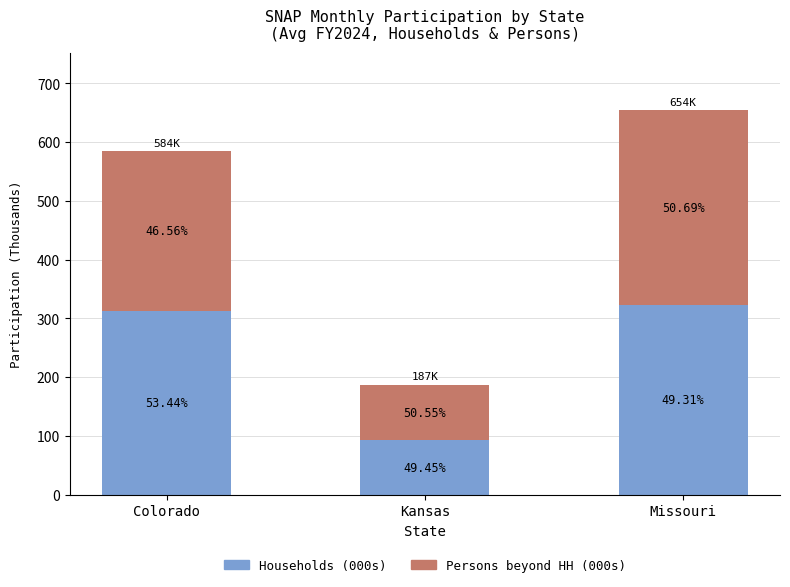

Does the chart contain stacked bars?

Yes